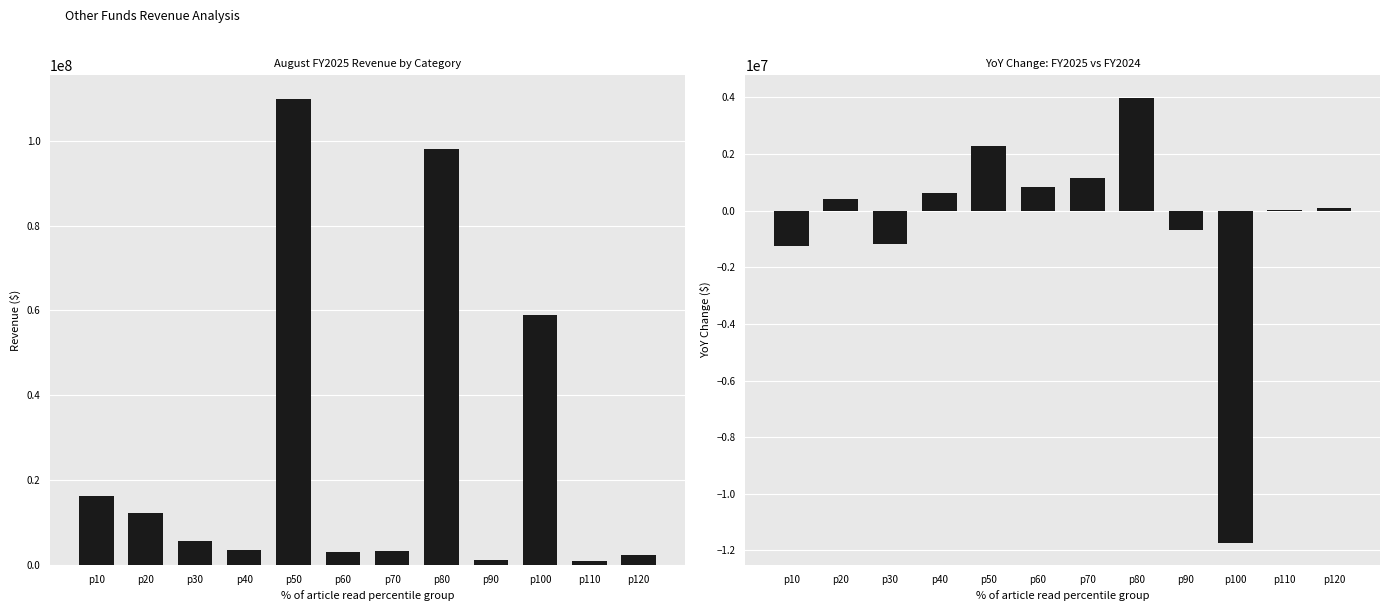

Reading left to right, list all the values displayed in this chart.

August FY2025: 16150172.6	12225128.0	5730449.1	3534900.1	109947075.3	2994524.0	3221896.7	98069992.5	1161478.0	58912402.7	879602.8	2289659.7
$ Change FY2025 vs FY2024: -1234865.6	426129.1	-1162342.3	619492.1	2278207.7	828414.1	1143489.1	3989908.7	-697907.3	-11722163.7	15021.7	78614.0